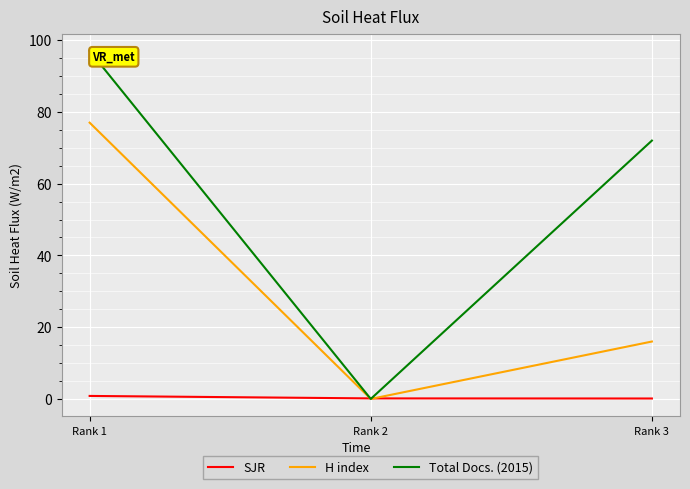

Which series has the largest total across all categories?

Total Docs. (2015)